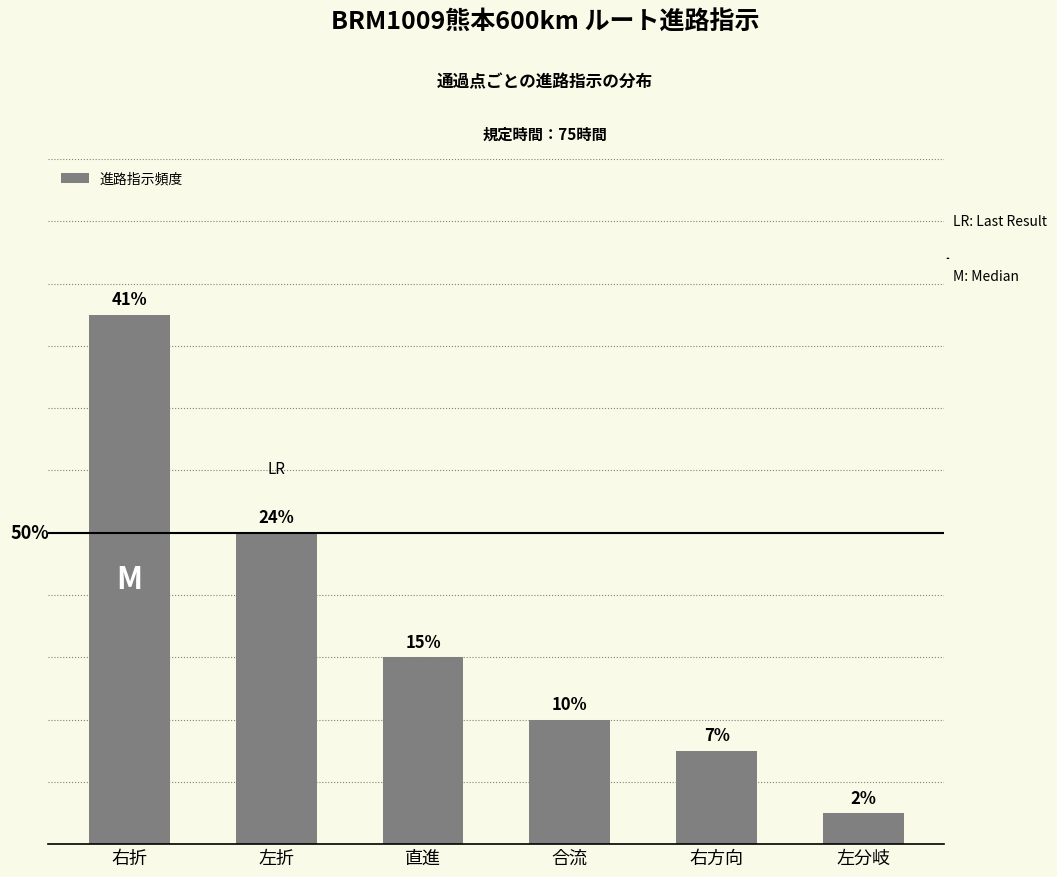

Rank the categories by value from lowest to highest.

左分岐, 右方向, 合流, 直進, 左折, 右折